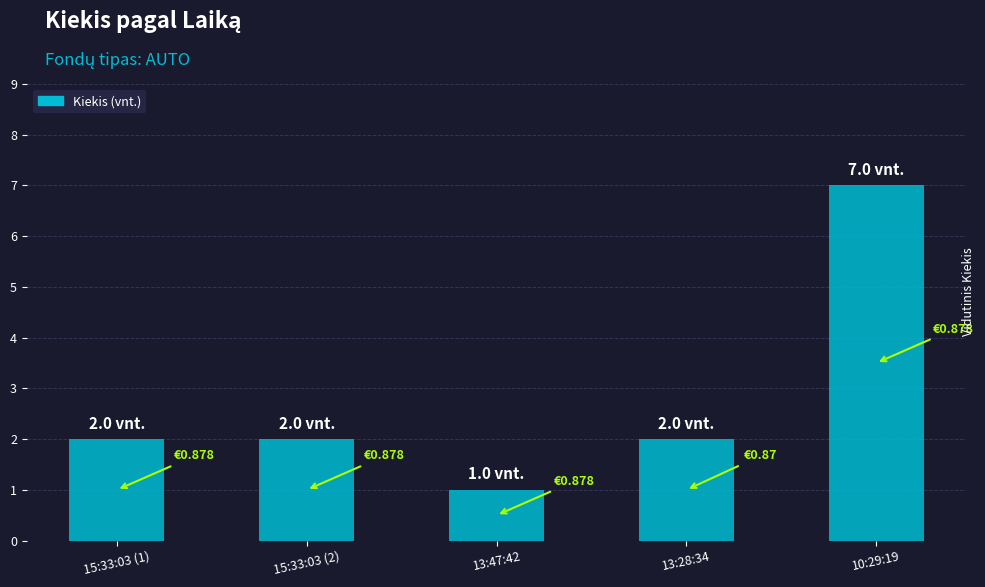

What is the sum of the values at 10:29:19 and 13:28:34?

9